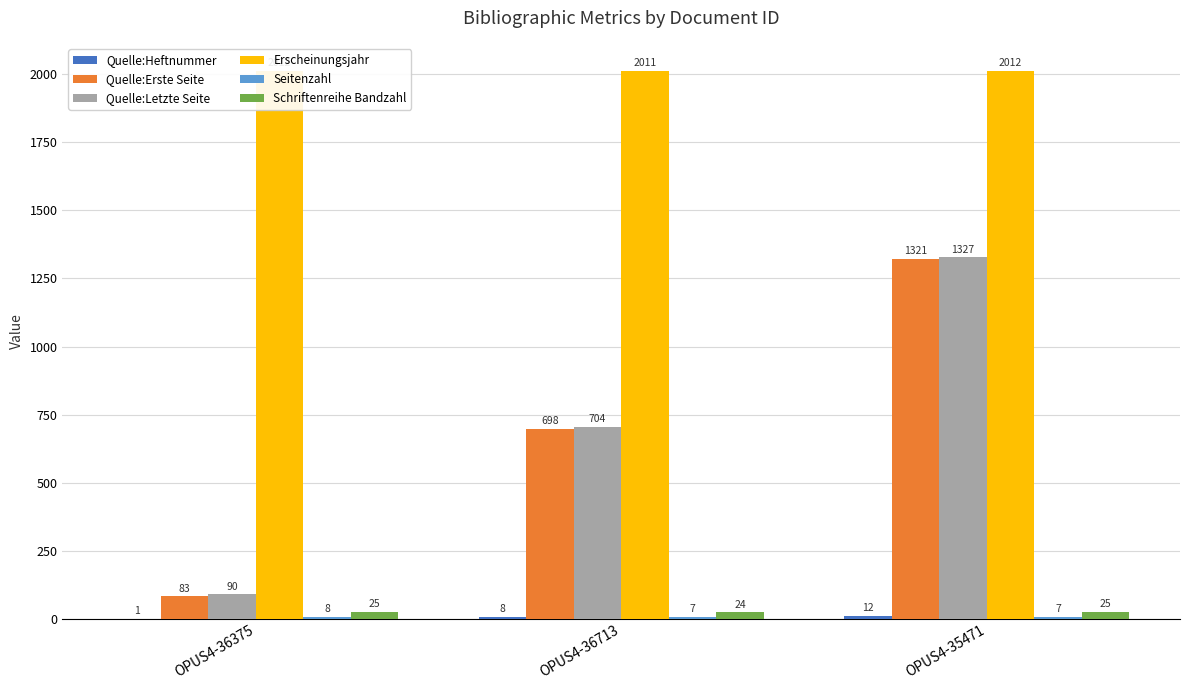

What is the value of the Quelle:Heftnummer bar at the 2nd from the left?

8